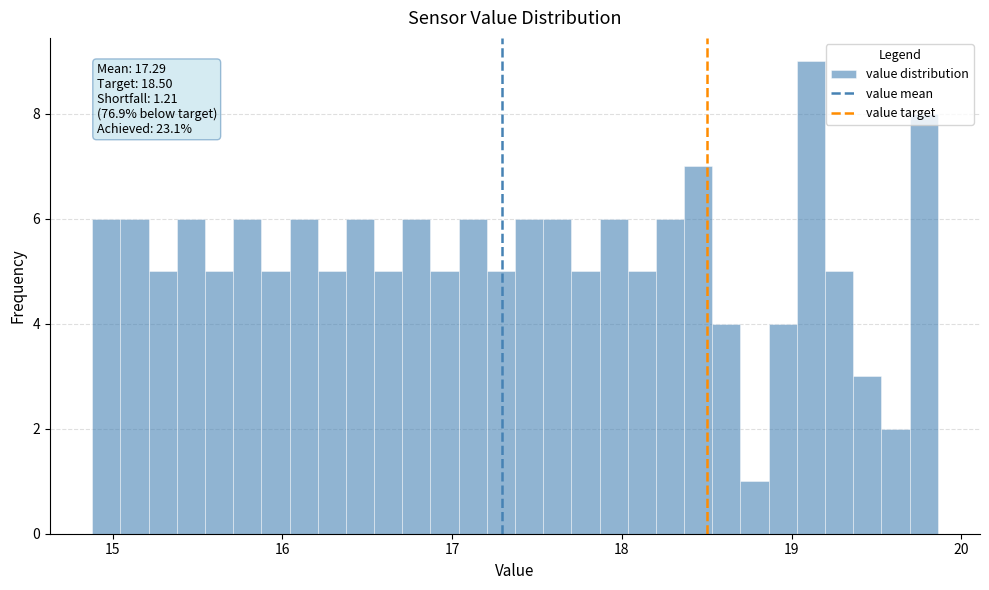

Around what value on the x-axis is the tallest bar? Give the approximate position of its centre, as read against the axis.

19.1